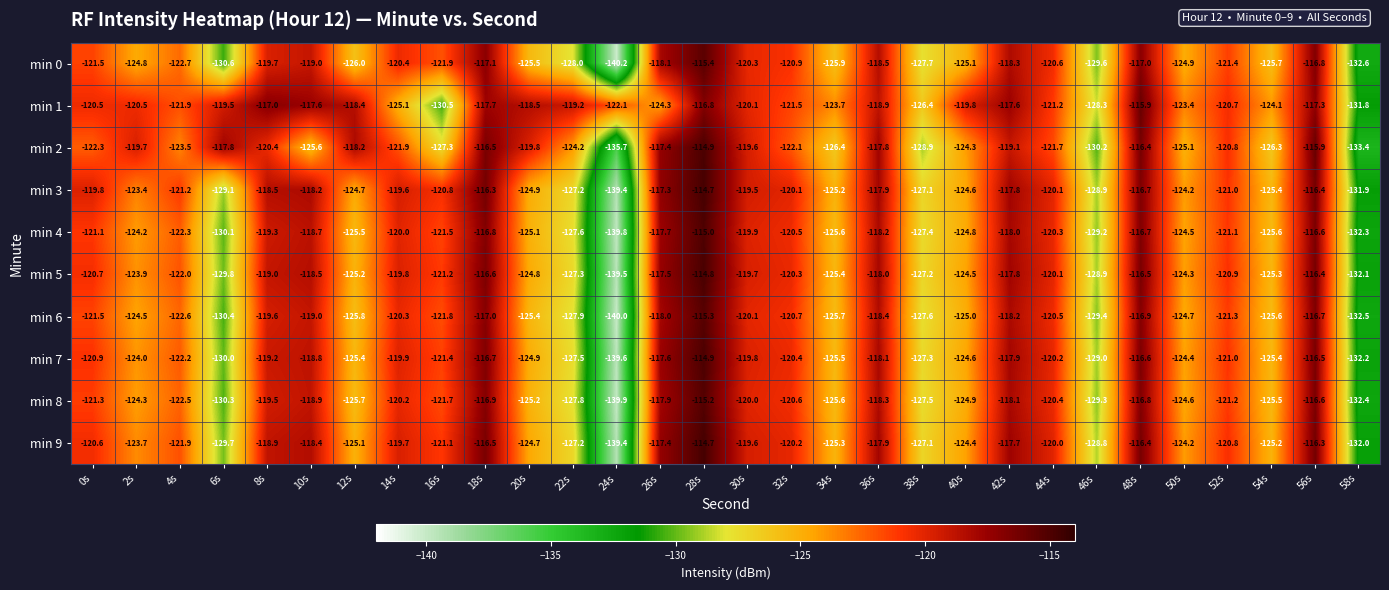

Between 52s and 54s, which series saw the biggest shift?

min 2